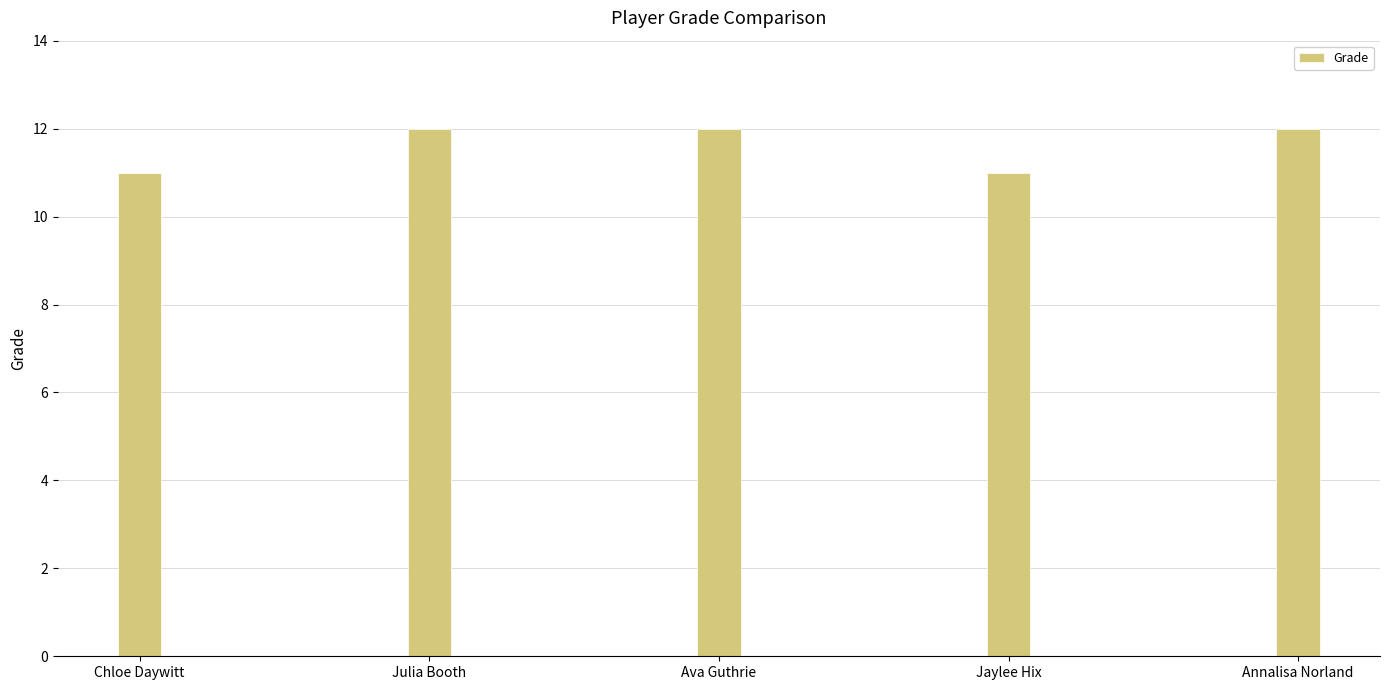

The chart shows a value of 17 at Chloe Daywitt. True or false?

False